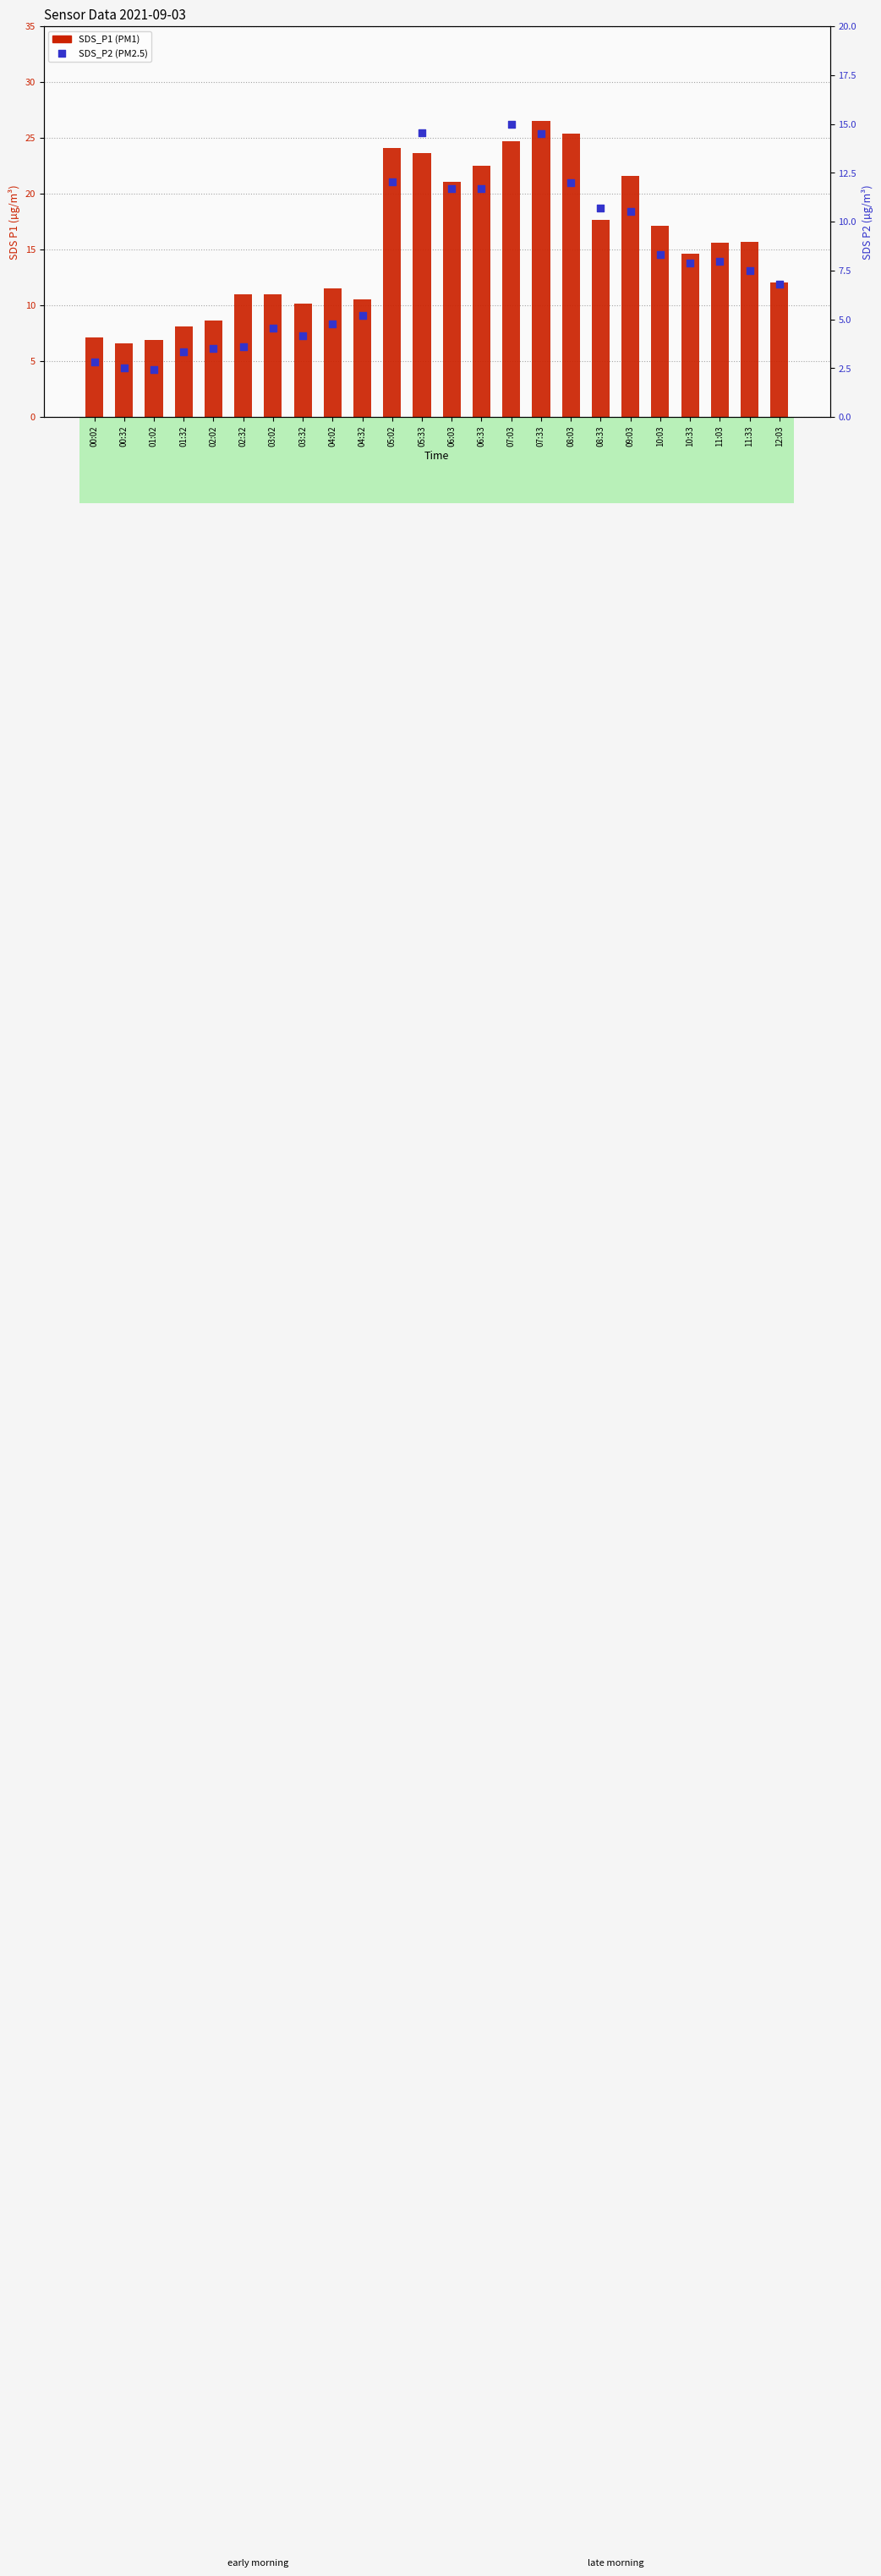

What are all the series names shown in the legend?

SDS_P1, SDS_P2